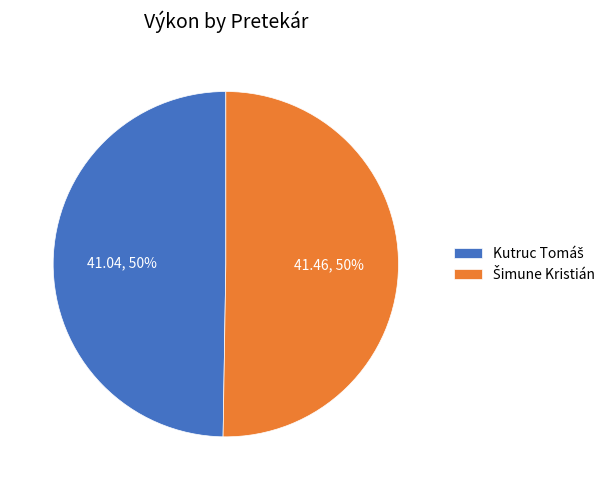

To the nearest percent, what is the average slice percentage?

50%